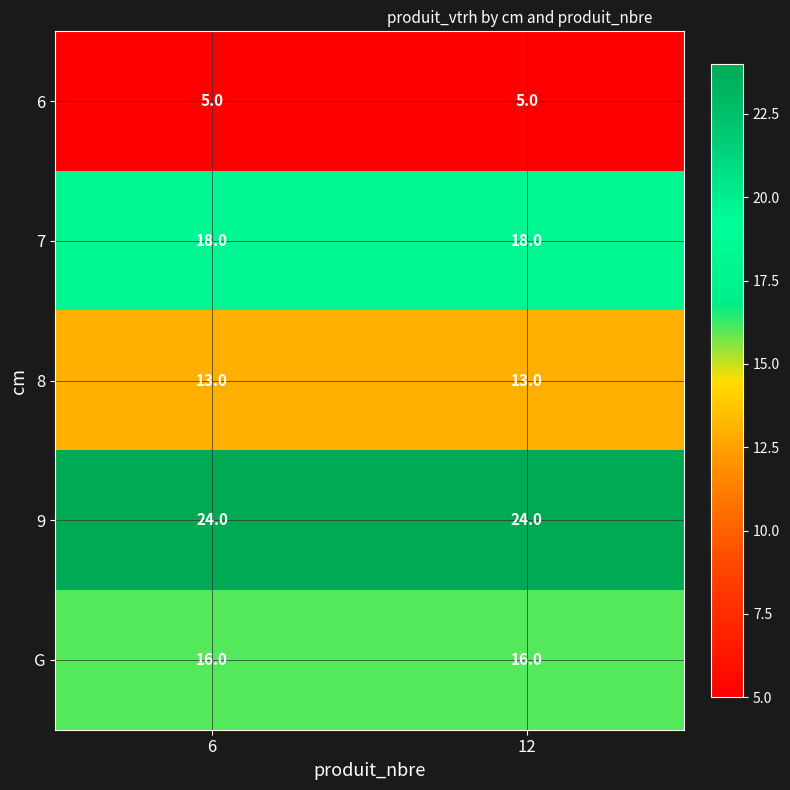

Read the 7 value at 6.

18